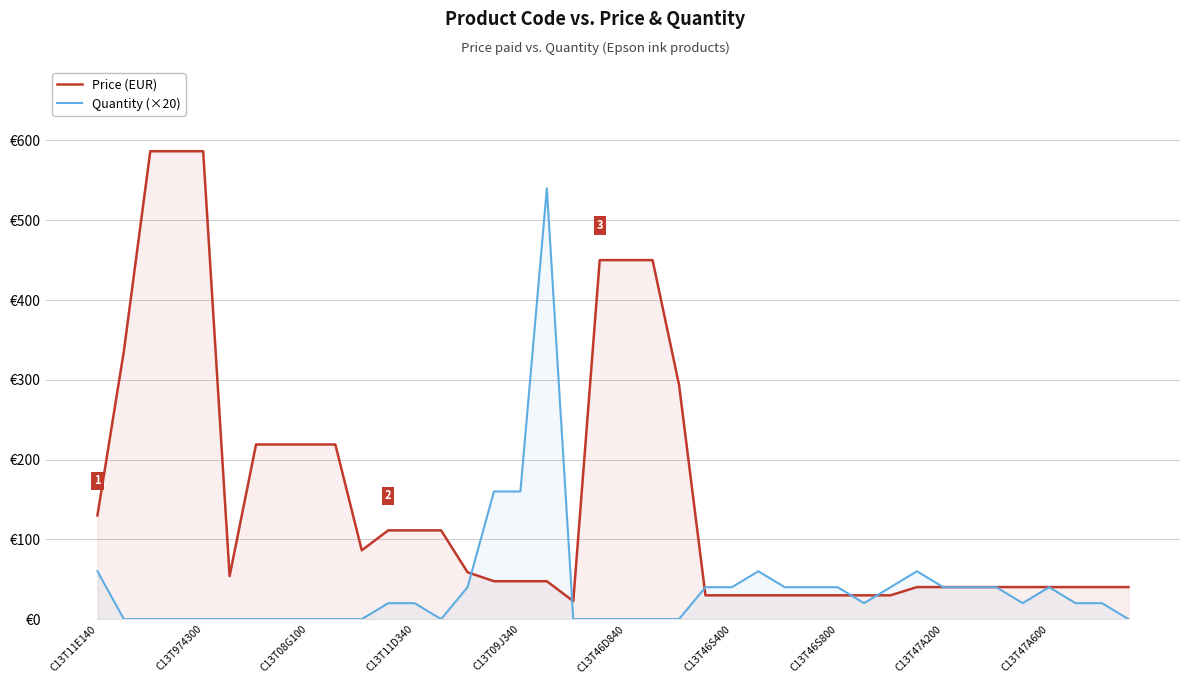

What is the difference between the second highest and minimum values in the Quantity (×20) series?

160.0